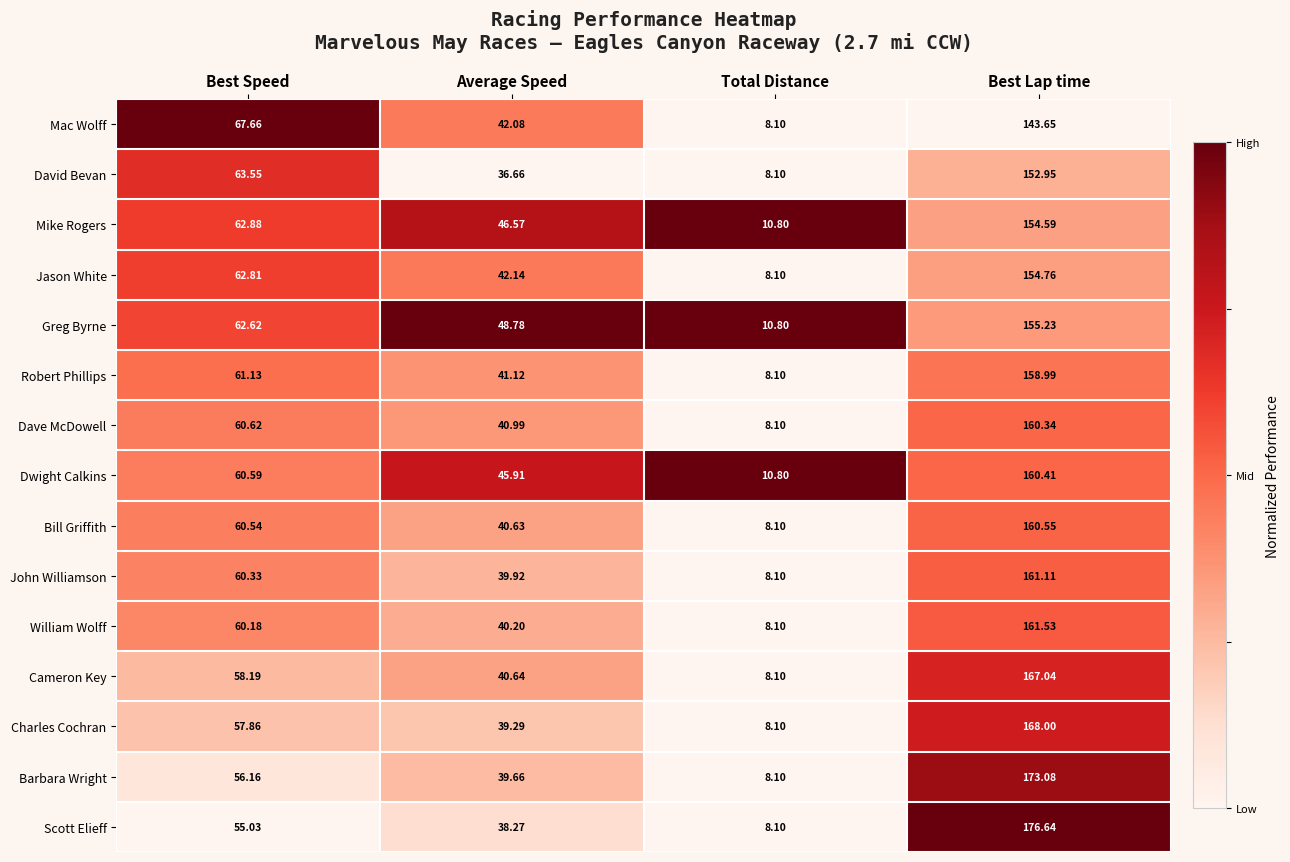

Is the value of Cameron Key at Best Lap time greater than the value of William Wolff at Best Lap time?

Yes